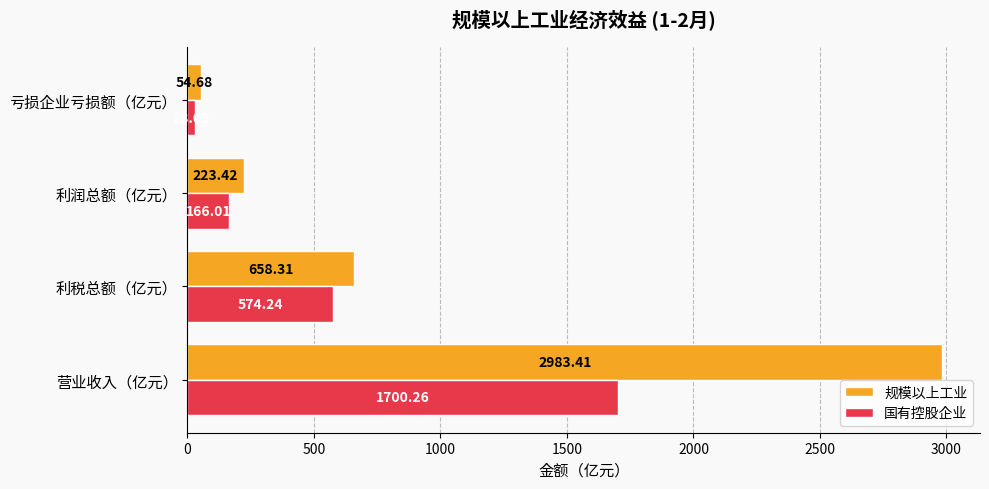

At which label is 国有控股企业 closest to 864?

利税总额（亿元）